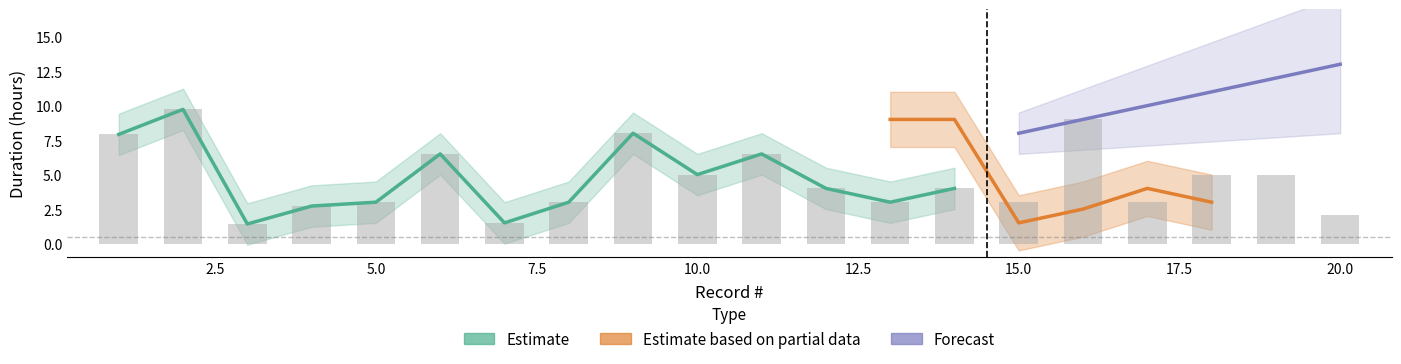

What is the value of the Estimate bar at the 10th from the left?

5.0